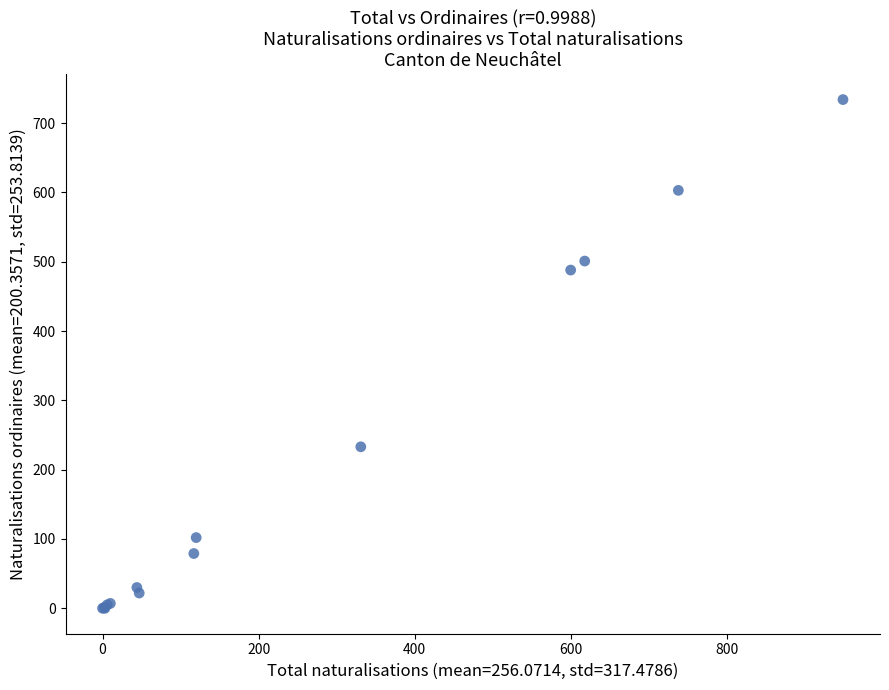

What Y value in the scatter plot is closest to 367?

488